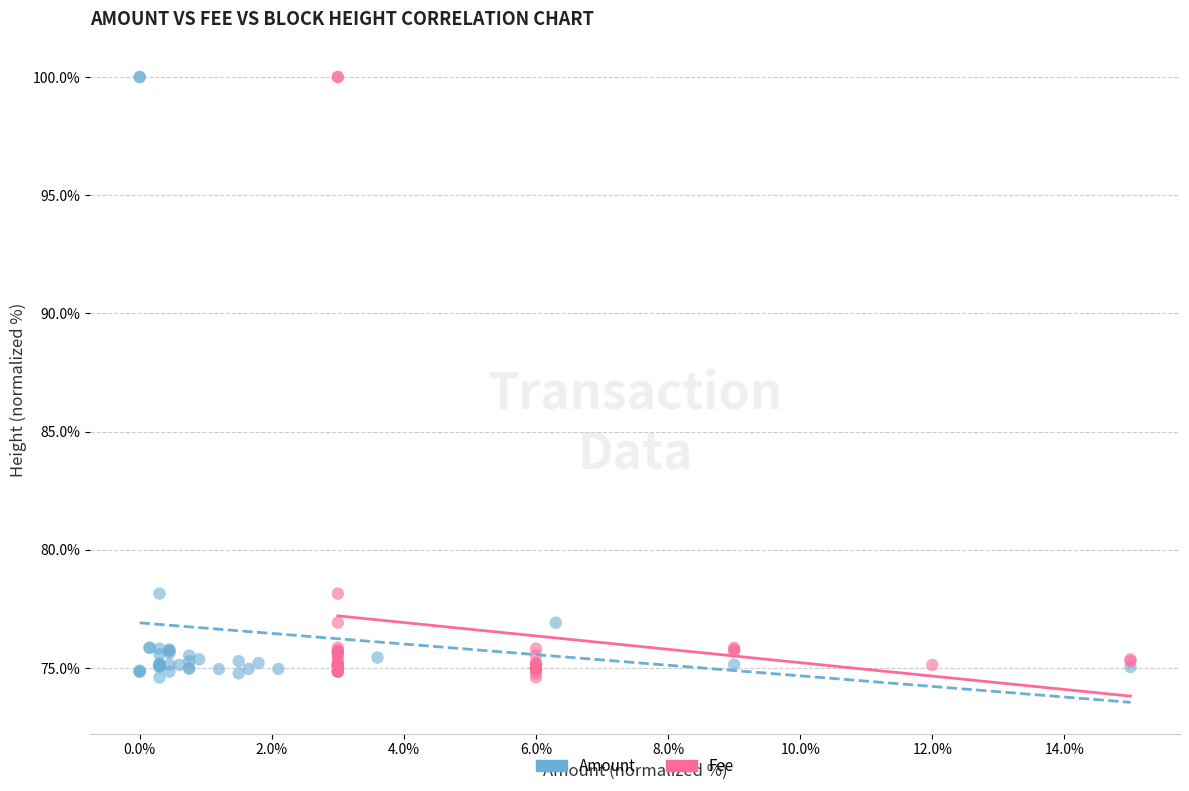

What are all the series names shown in the legend?

Amount, Fee